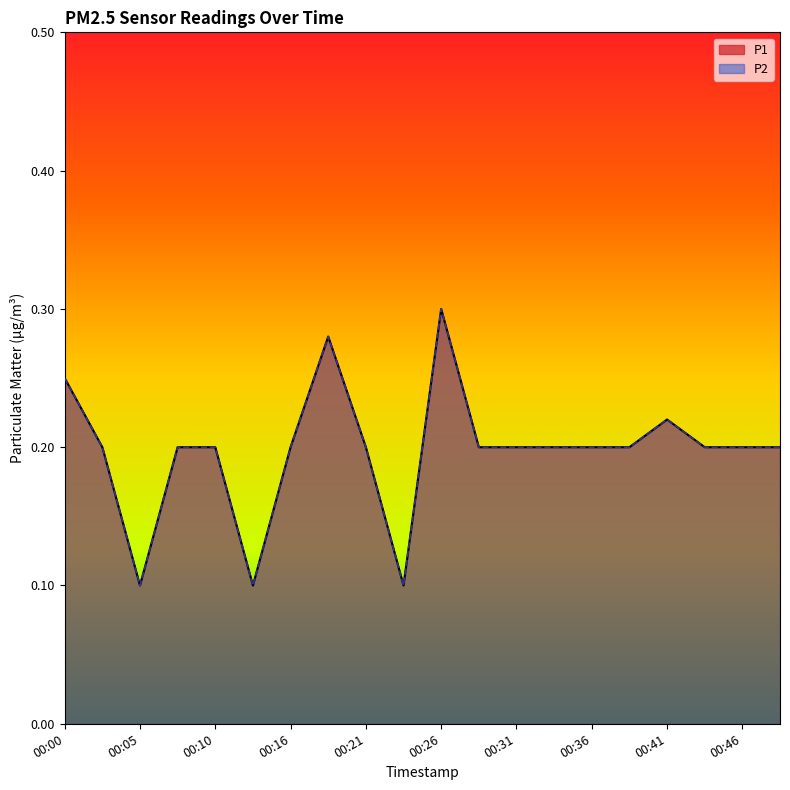

What is the difference between the P2 line values at 00:36 and 15?

0.1